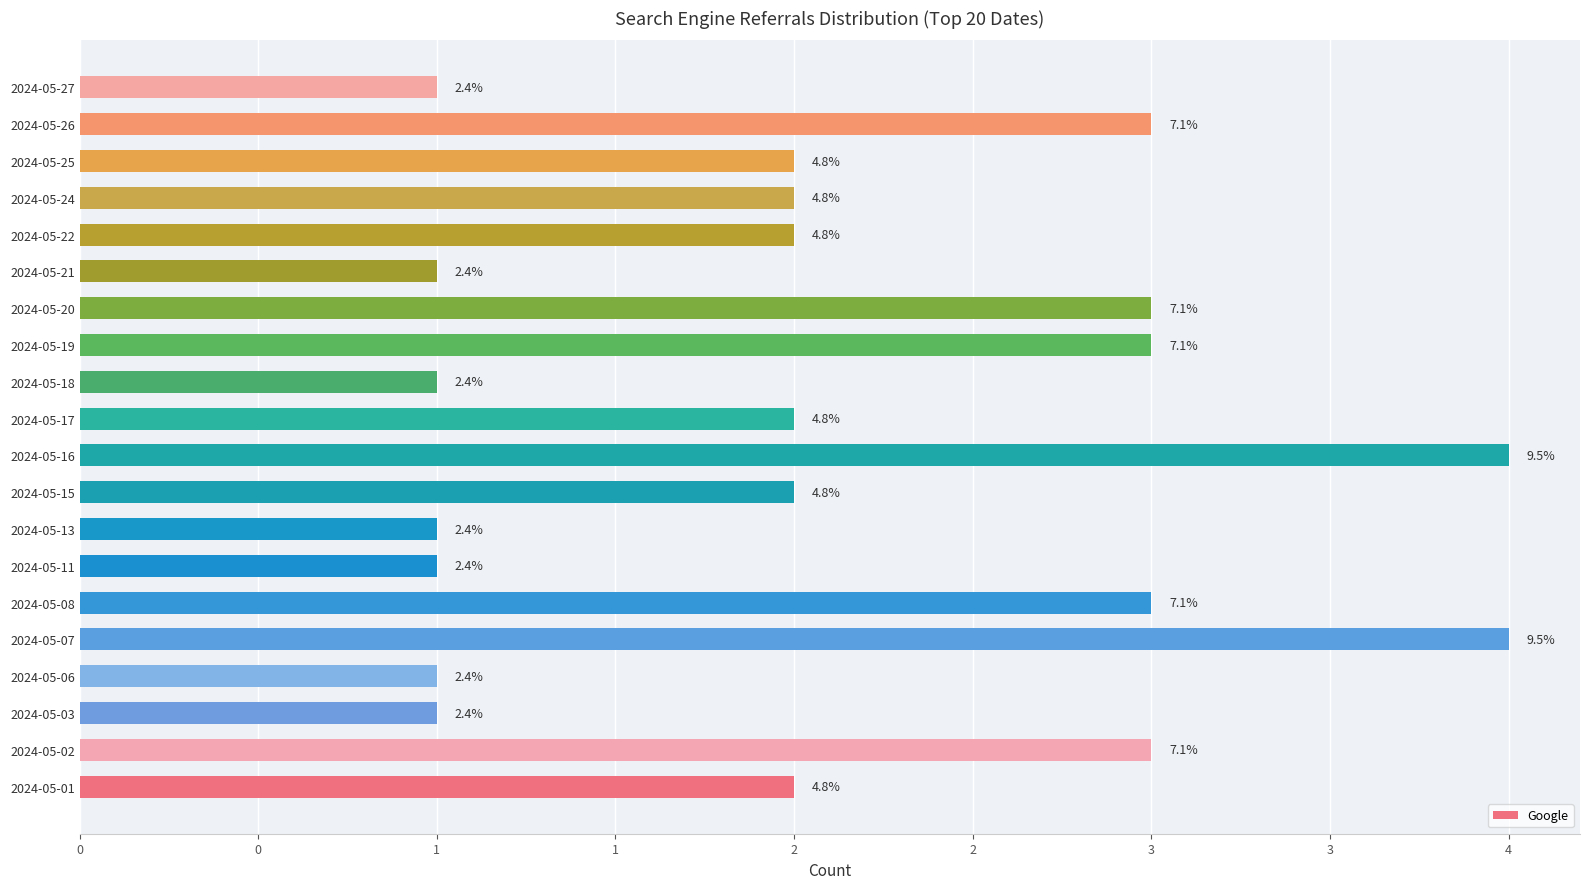

Are the bars horizontal?

Yes